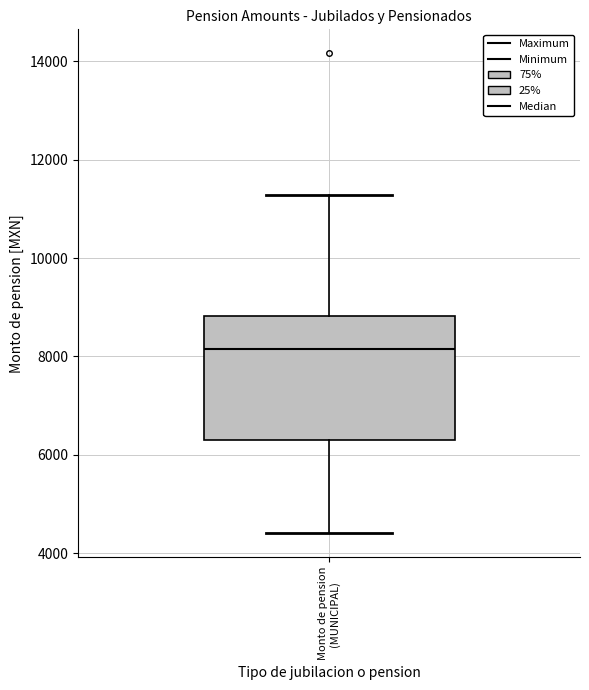

Read this box plot against the y-axis: the position of the median line, the range covered by the box, and the ends of both whiskers. The values are not printed on the chart, so give them approximately, as read against the axis.

median 8200, box 6400 to 8800, whiskers 4400 to 11200